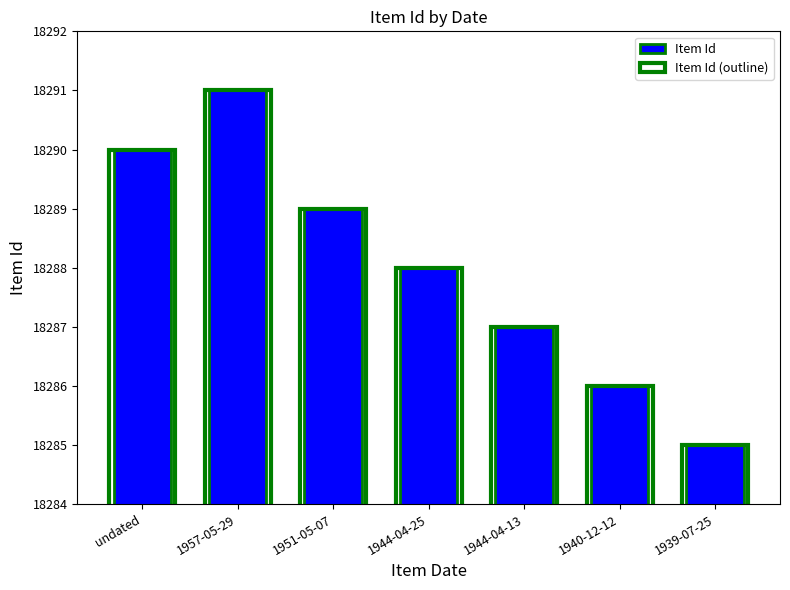

What is the difference between the maximum and minimum values in the Item Id series?

6